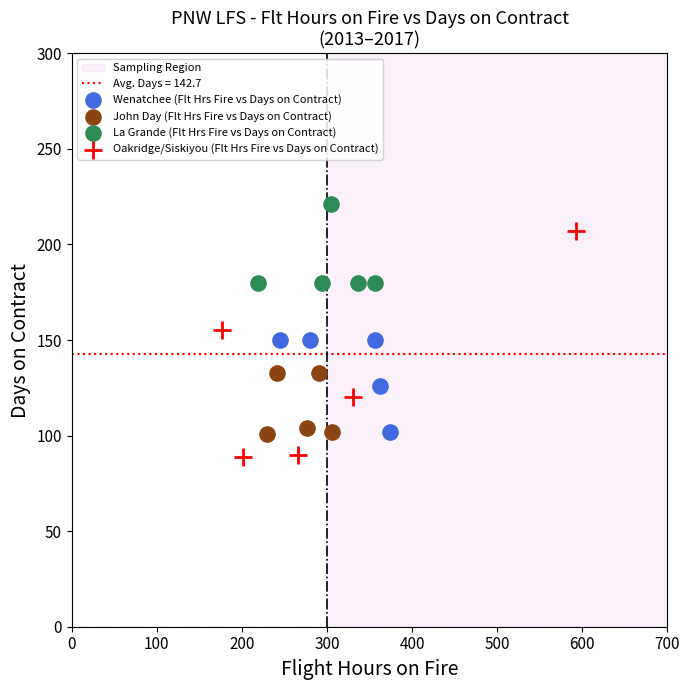

Which series has the largest Y range (max minus min)?

Oakridge/Siskiyou (Flt Hrs Fire vs Days on Contract)